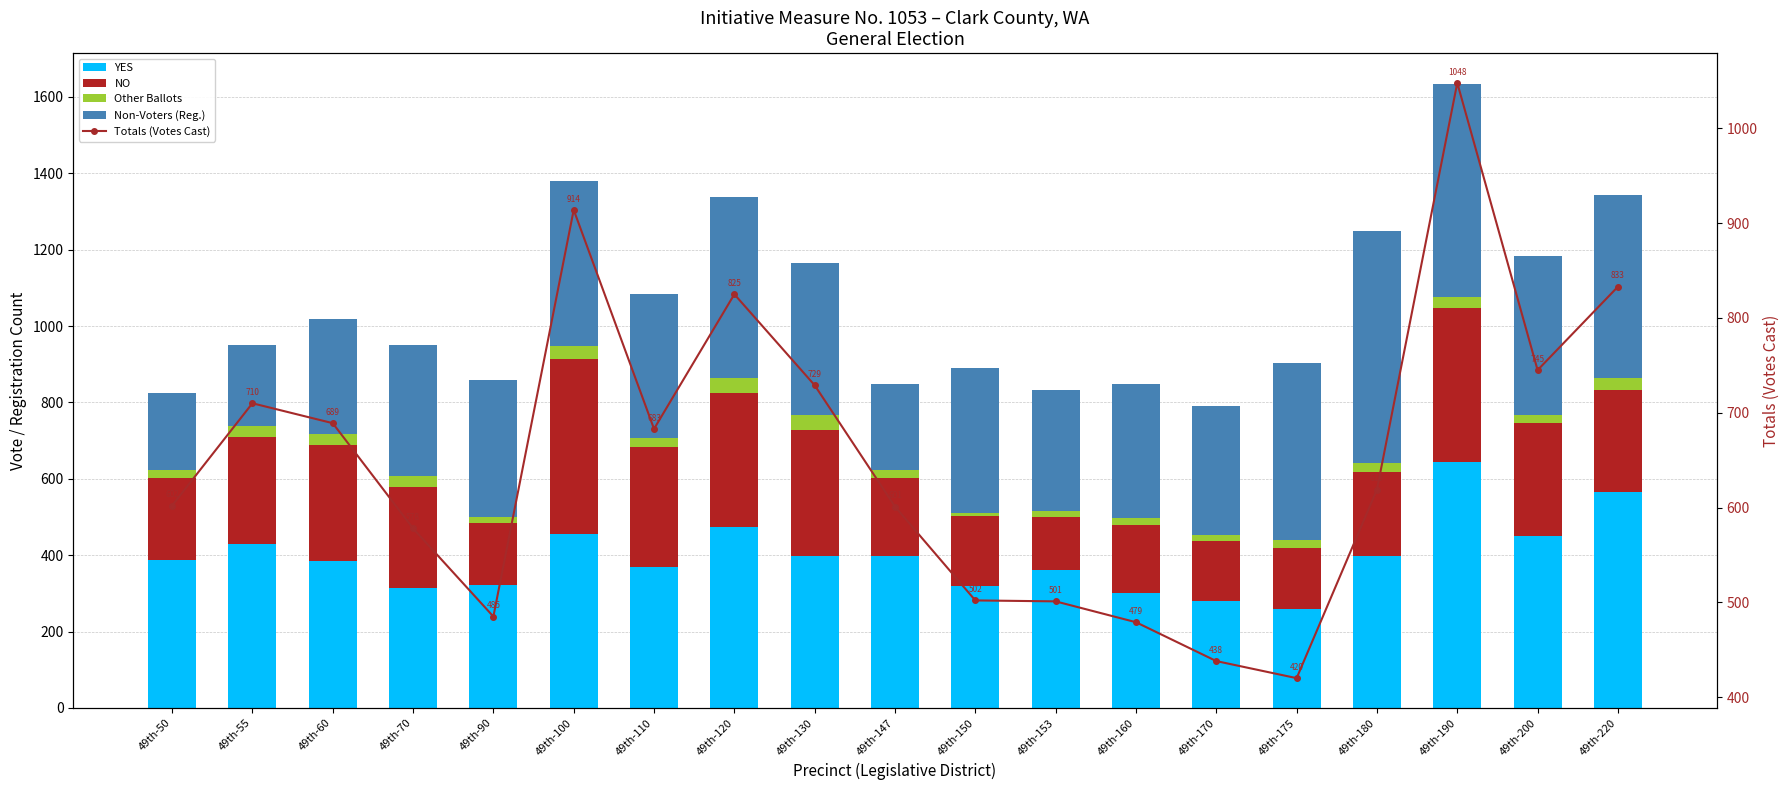

At which category is the sum across all series the highest?

49th-190